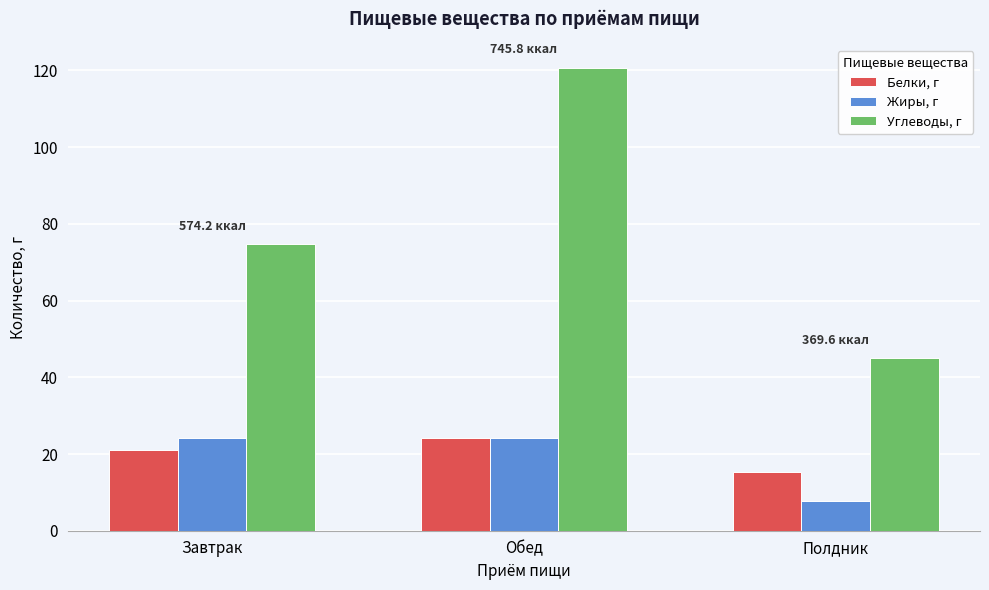

Reading left to right, what are all the values shown in this chart?

Белки, г: 21.0	24.1	15.2
Жиры, г: 24.3	24.3	7.8
Углеводы, г: 74.7	120.7	45.0